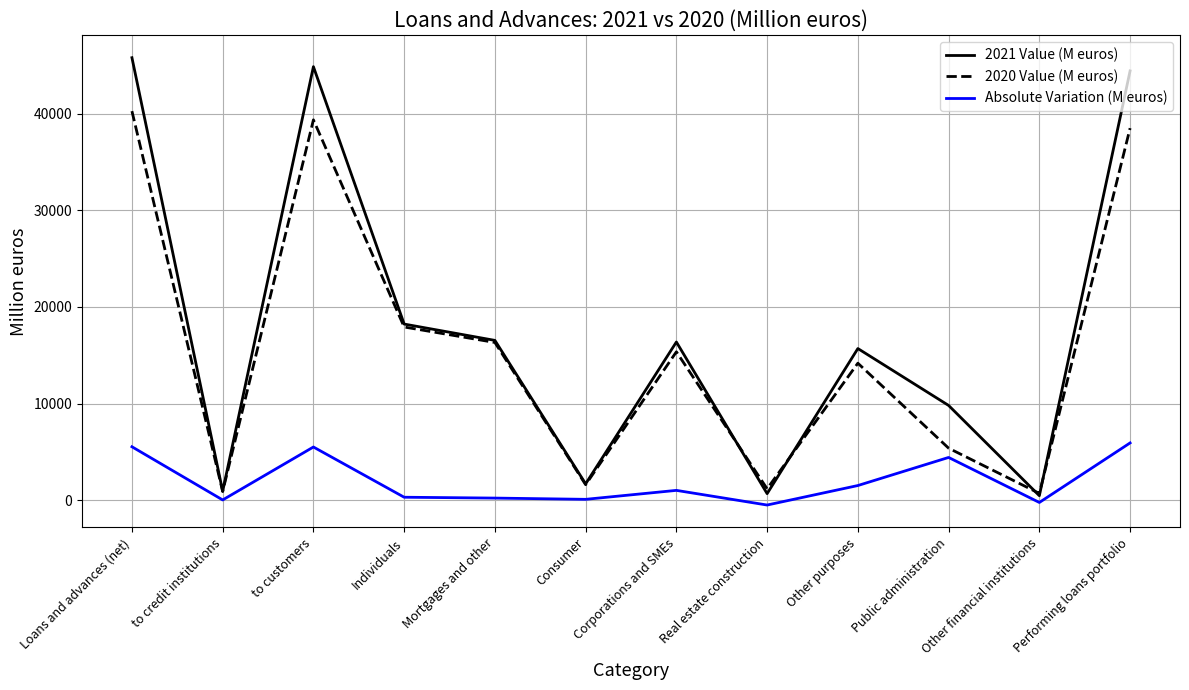

In 2021 Value (M euros), how many points are higher than both neighbors (excluding endpoints)?

3